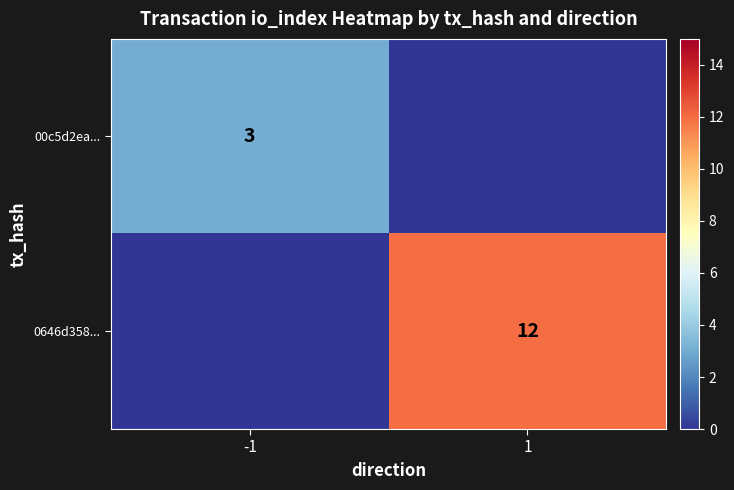

The 00c5d2ea... series shows 3 at -1. True or false?

True